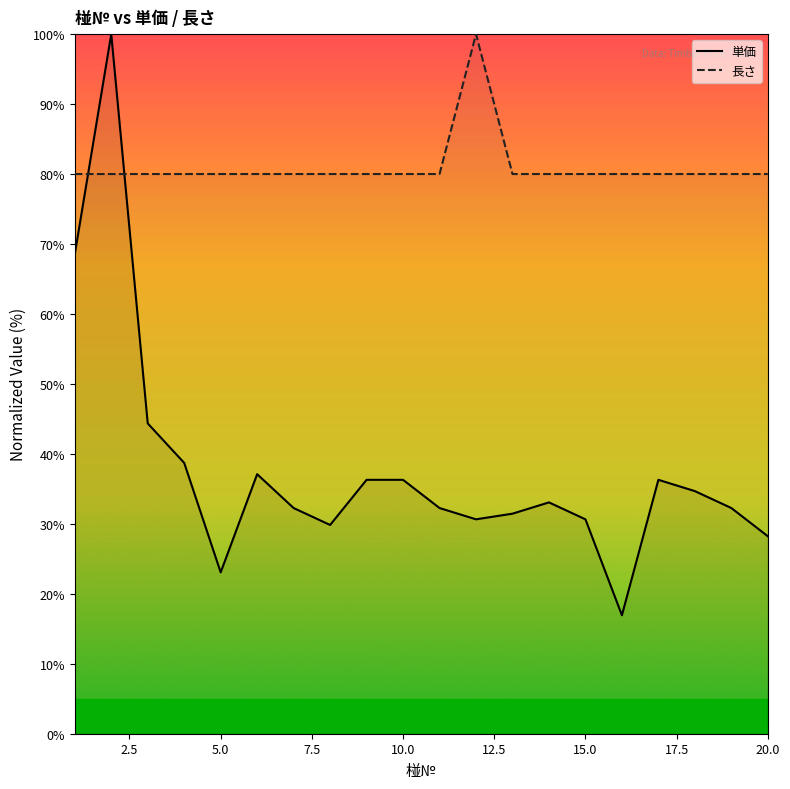

At which label does 単価 reach its minimum?

16